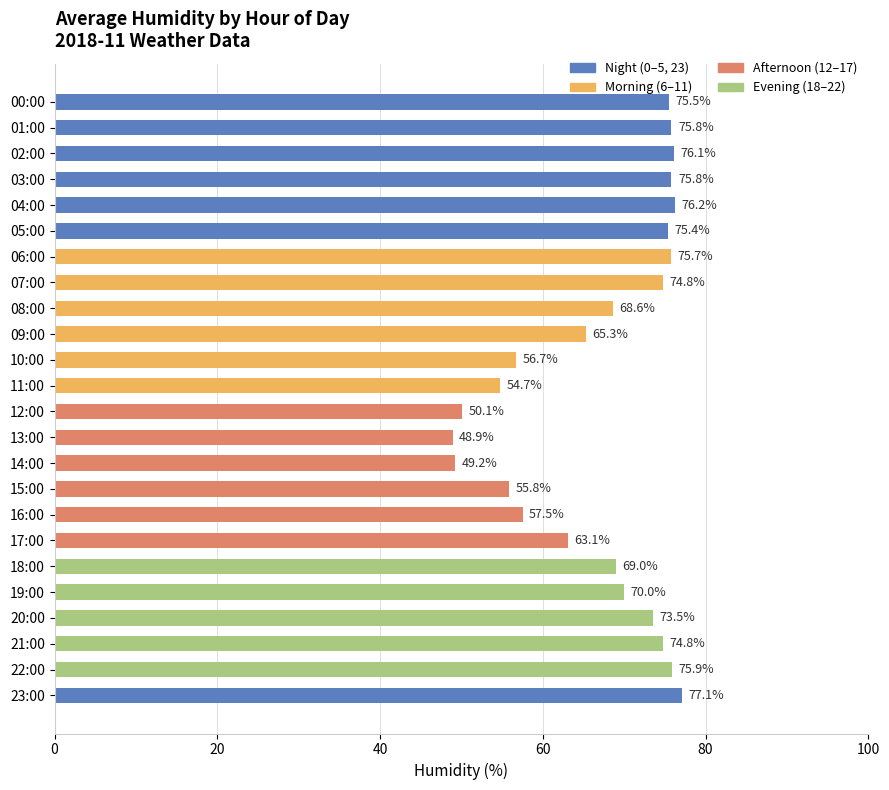

Reading top to bottom, extract all data points from this chart.

00:00=75.5	01:00=75.8	02:00=76.1	03:00=75.8	04:00=76.2	05:00=75.4	06:00=75.7	07:00=74.8	08:00=68.6	09:00=65.3	10:00=56.7	11:00=54.7	12:00=50.1	13:00=48.9	14:00=49.2	15:00=55.8	16:00=57.5	17:00=63.1	18:00=69.0	19:00=70.0	20:00=73.5	21:00=74.8	22:00=75.9	23:00=77.1